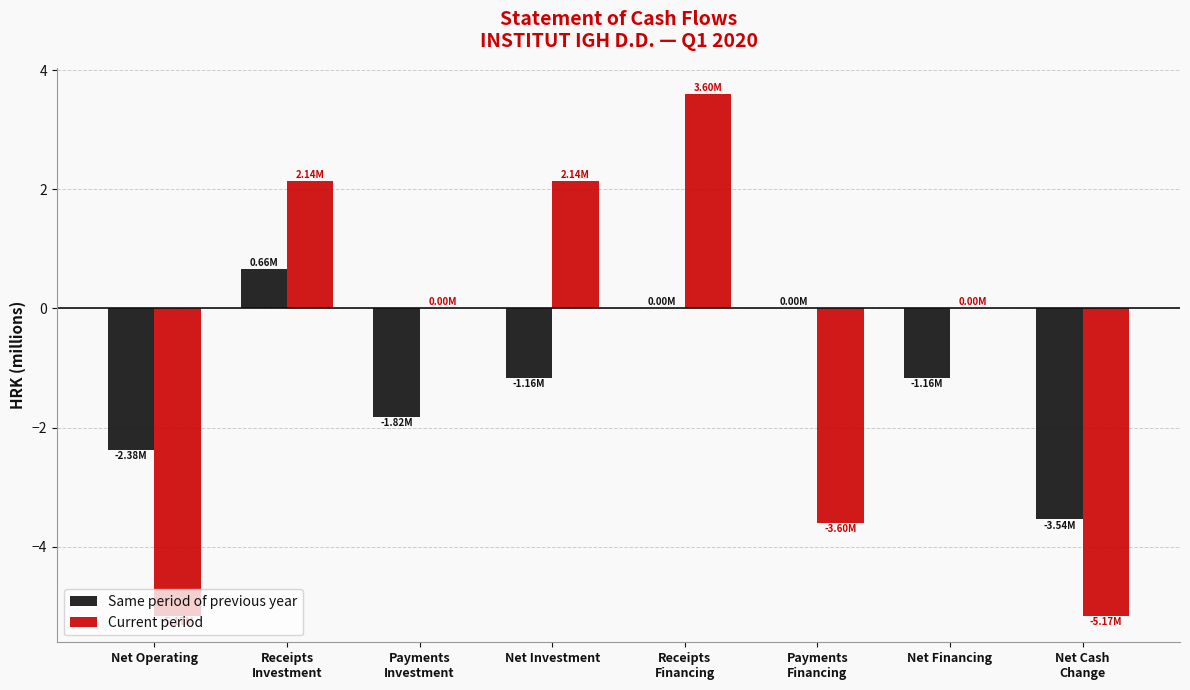

Reading left to right, transcribe all the data shown in this chart.

Same period of previous year: Net Operating=-2.4	Receipts
Investment=0.7	Payments
Investment=-1.8	Net Investment=-1.2	Receipts
Financing=0.0	Payments
Financing=0.0	Net Financing=-1.2	Net Cash
Change=-3.5
Current period: Net Operating=-5.2	Receipts
Investment=2.1	Payments
Investment=0.0	Net Investment=2.1	Receipts
Financing=3.6	Payments
Financing=-3.6	Net Financing=0.0	Net Cash
Change=-5.2